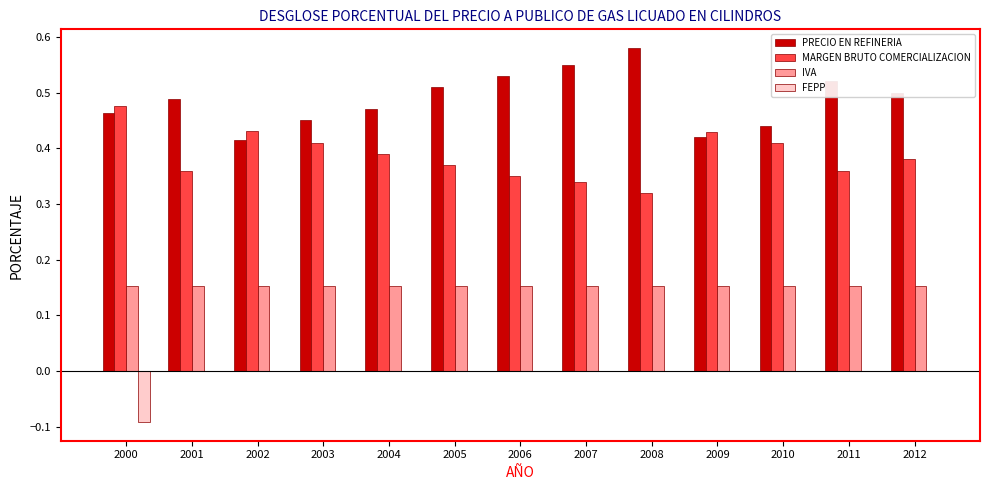

How many series are shown in this chart?

4